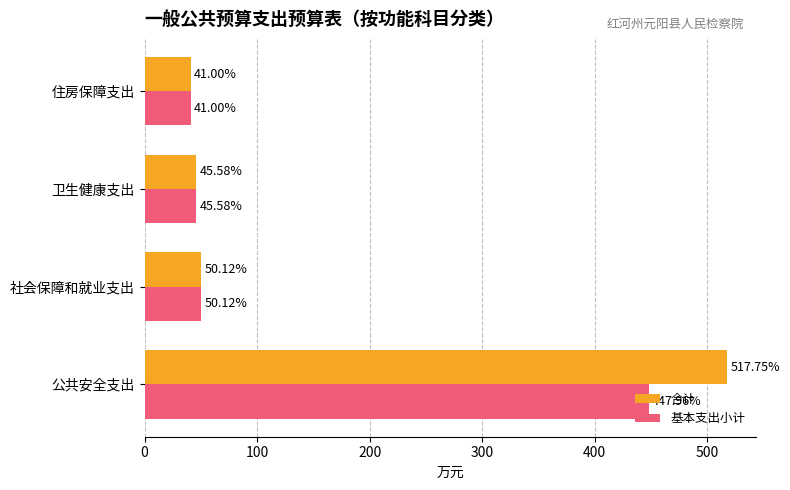

List the series in order of their overall mean, lowest first.

基本支出小计, 合计